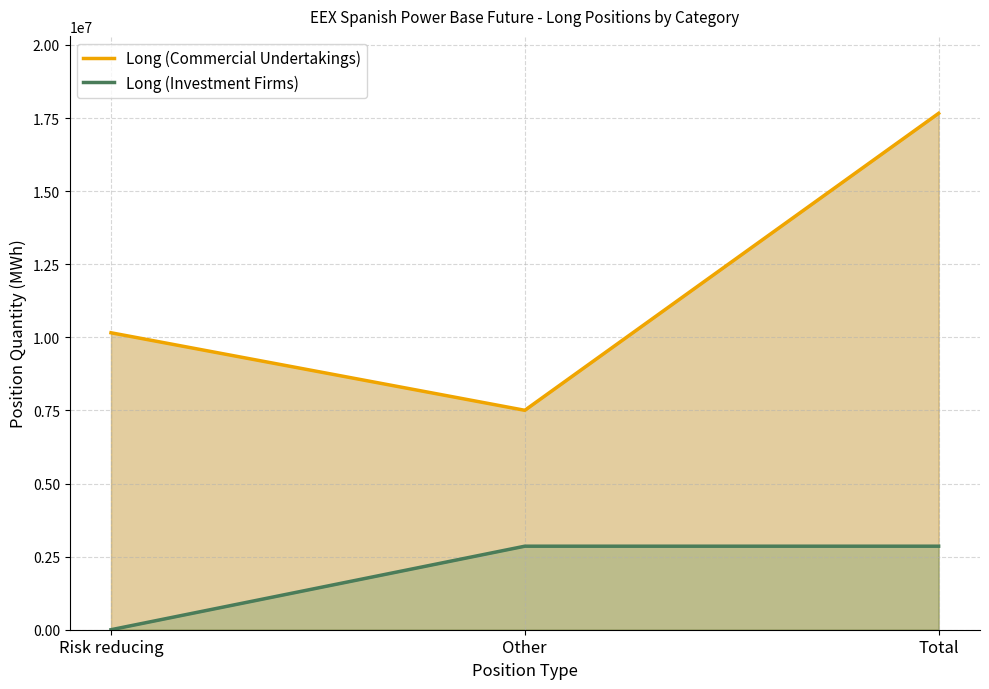

What position from the right is Total?

1